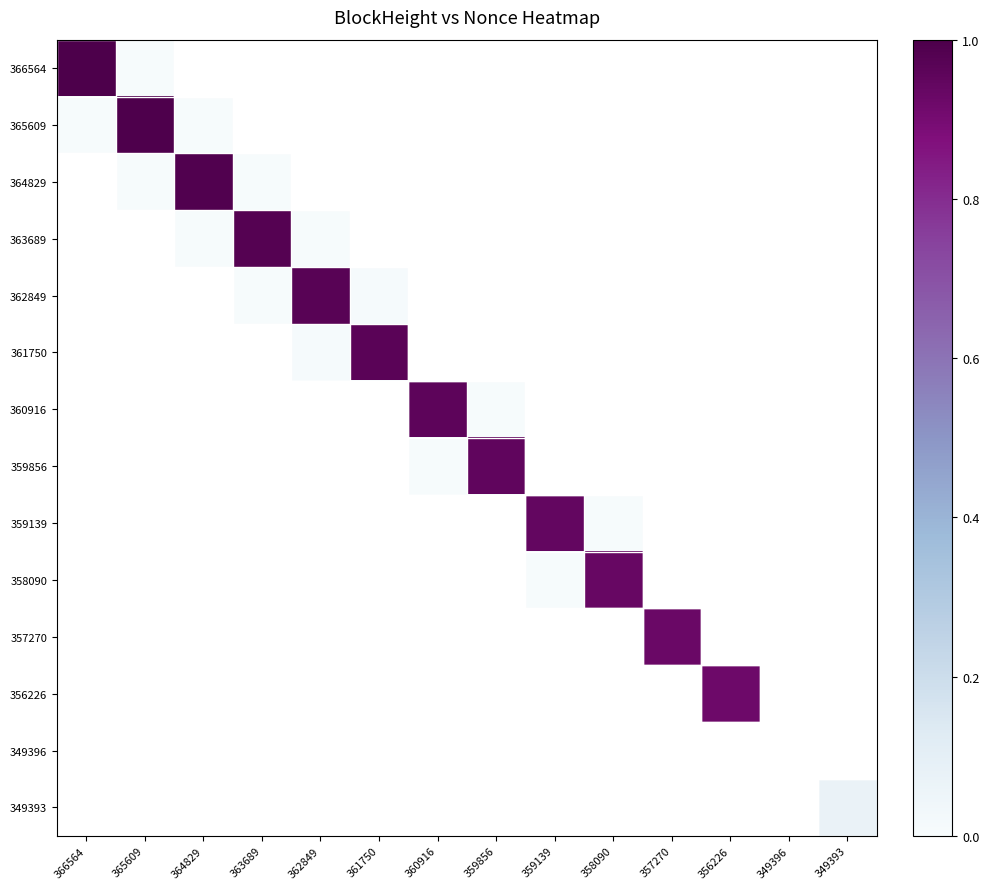

What is the total value across all series at 360916?

1.0